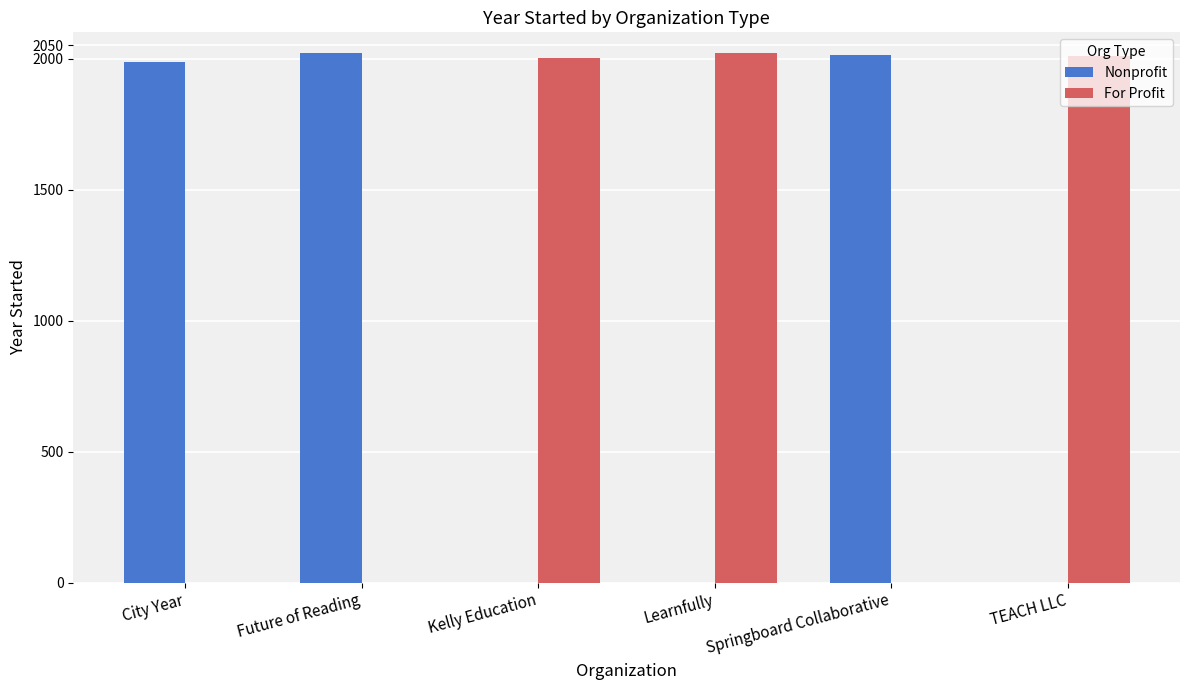

The For Profit series shows -1328 at City Year. True or false?

False